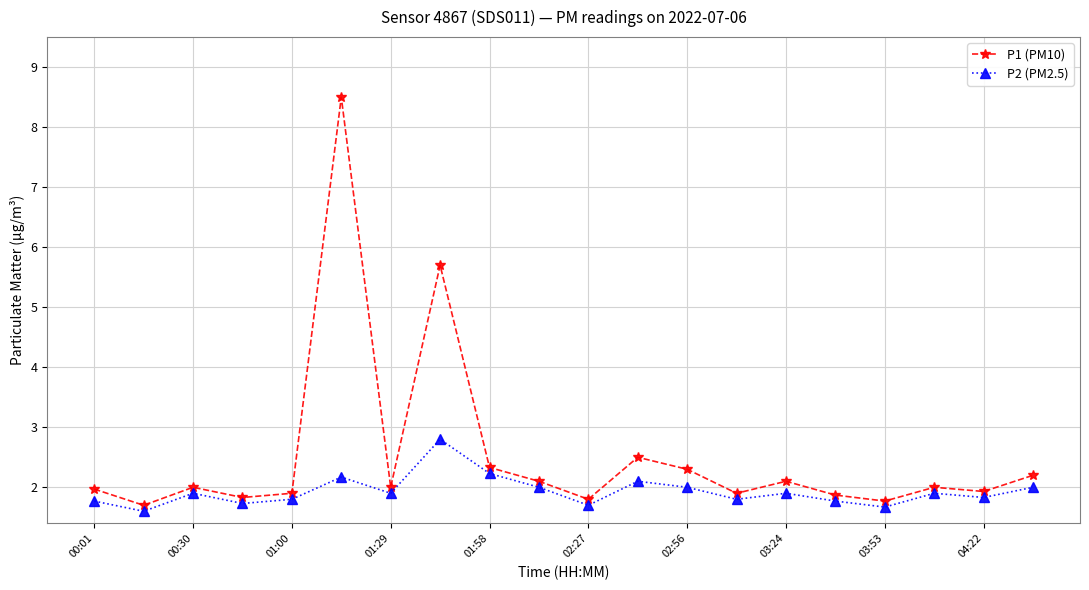

Rank the series by their average value, from lowest to highest.

P2 (PM2.5), P1 (PM10)